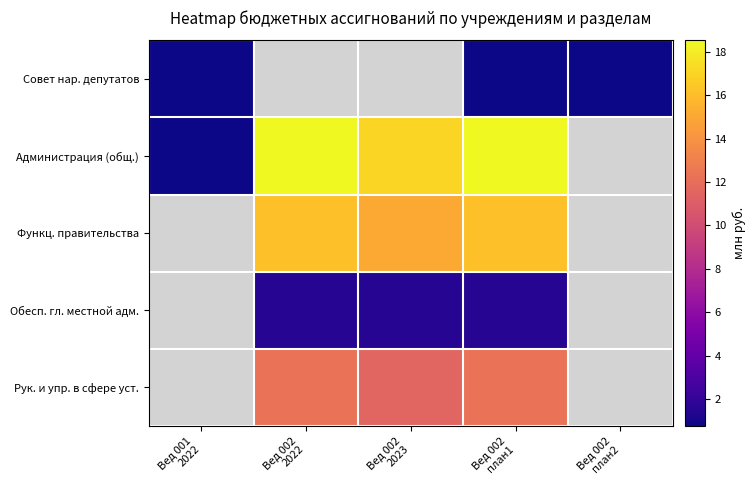

Which series changed the most between Вед 001 2022 and Вед 002 2022?

Администрация (общ.)